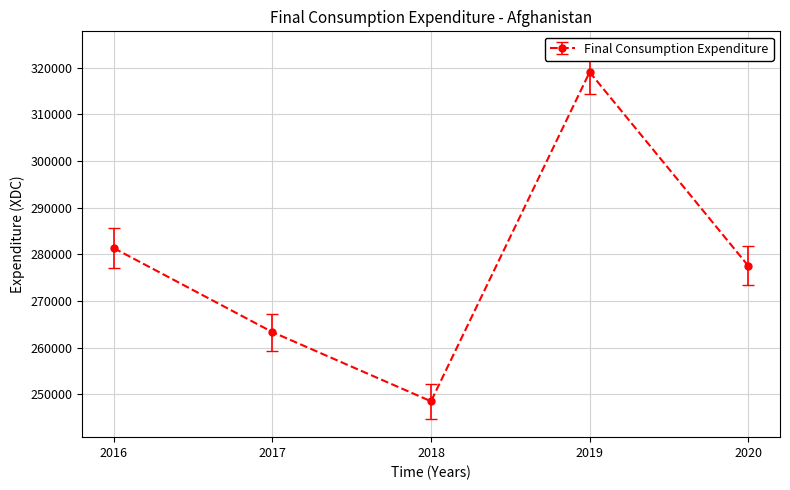

At which category does the chart reach its peak across all series?

2019